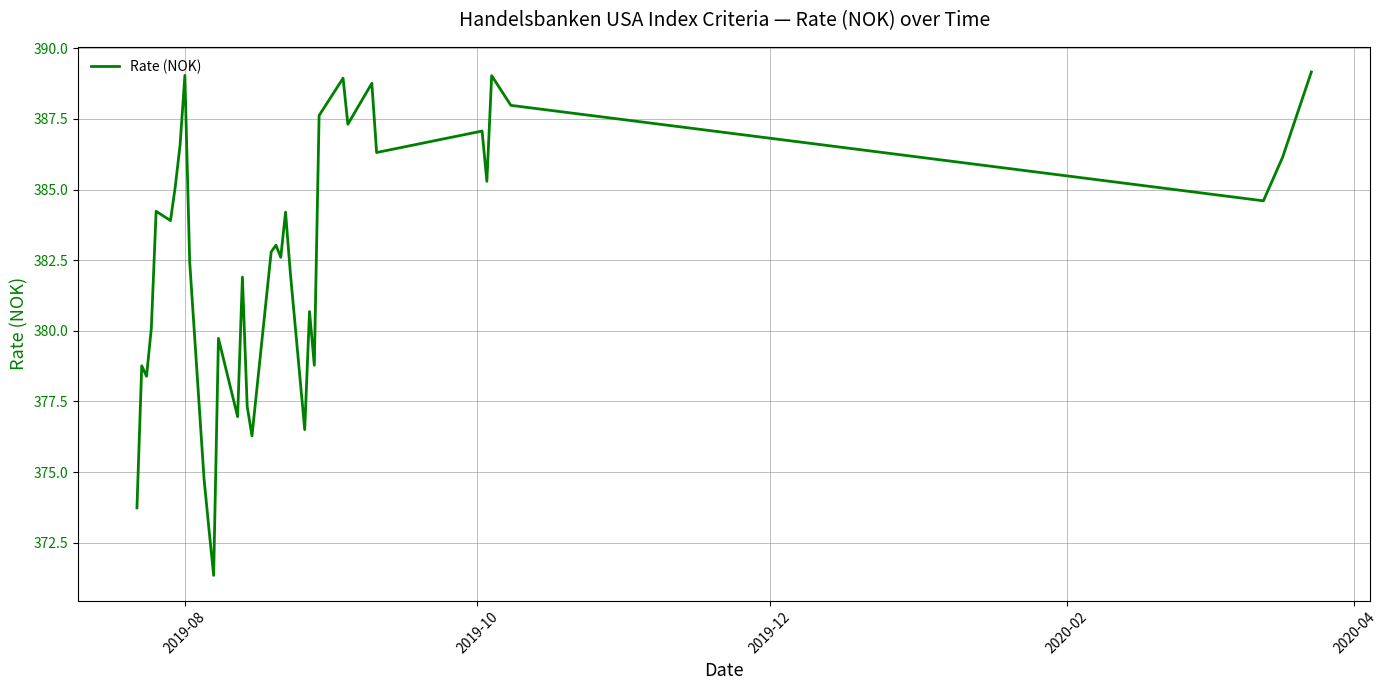

How many lines are shown in the chart?

1